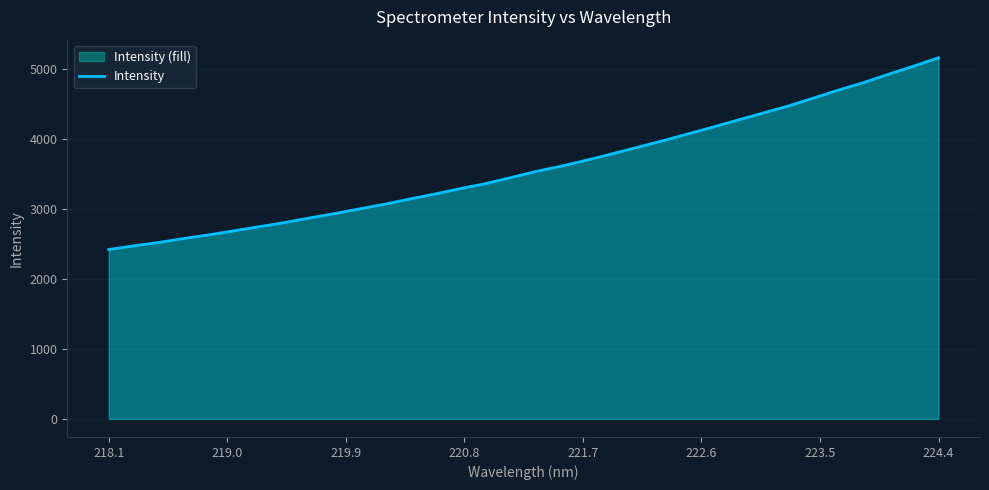

What is the maximum value shown in the chart?

5168.4